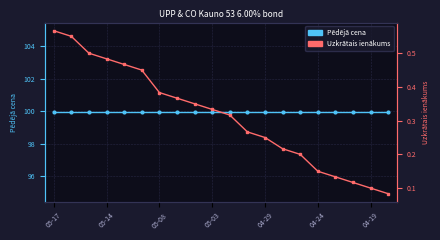

What position from the left is 04-24?

16